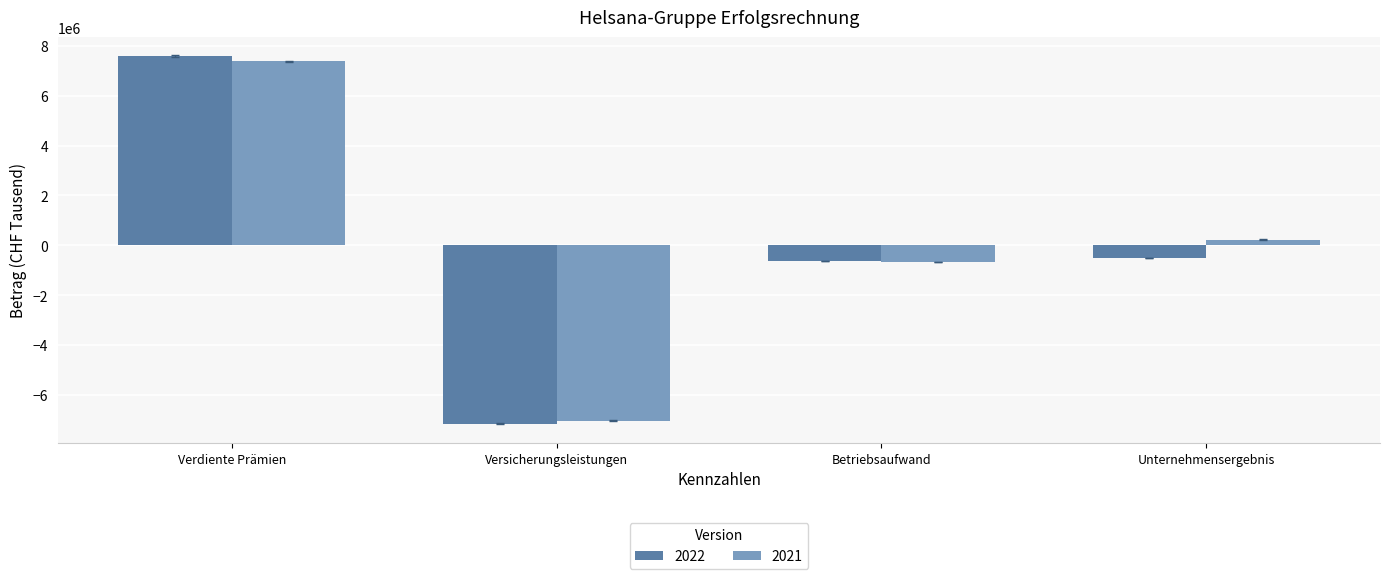

True or false: 2021 has a value of -7039031 at Versicherungsleistungen.

True